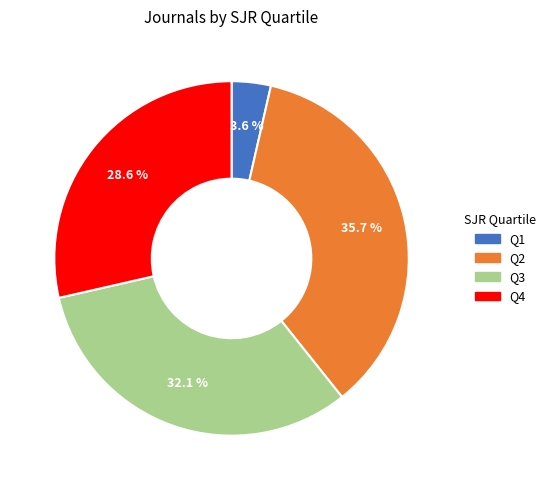

Does Q3 represent more than half of the total?

No